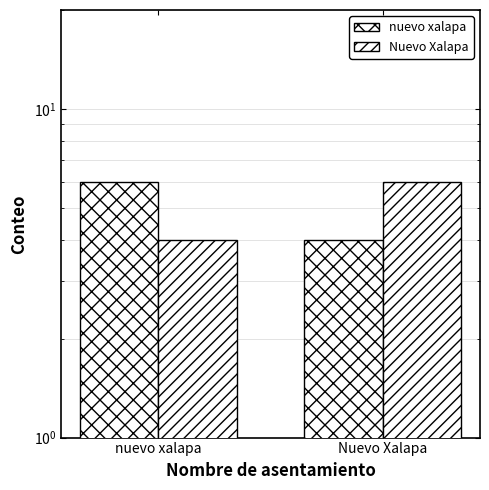

Reading left to right, extract all data points from this chart.

nuevo xalapa: nuevo xalapa=6	Nuevo Xalapa=4
Nuevo Xalapa: nuevo xalapa=4	Nuevo Xalapa=6